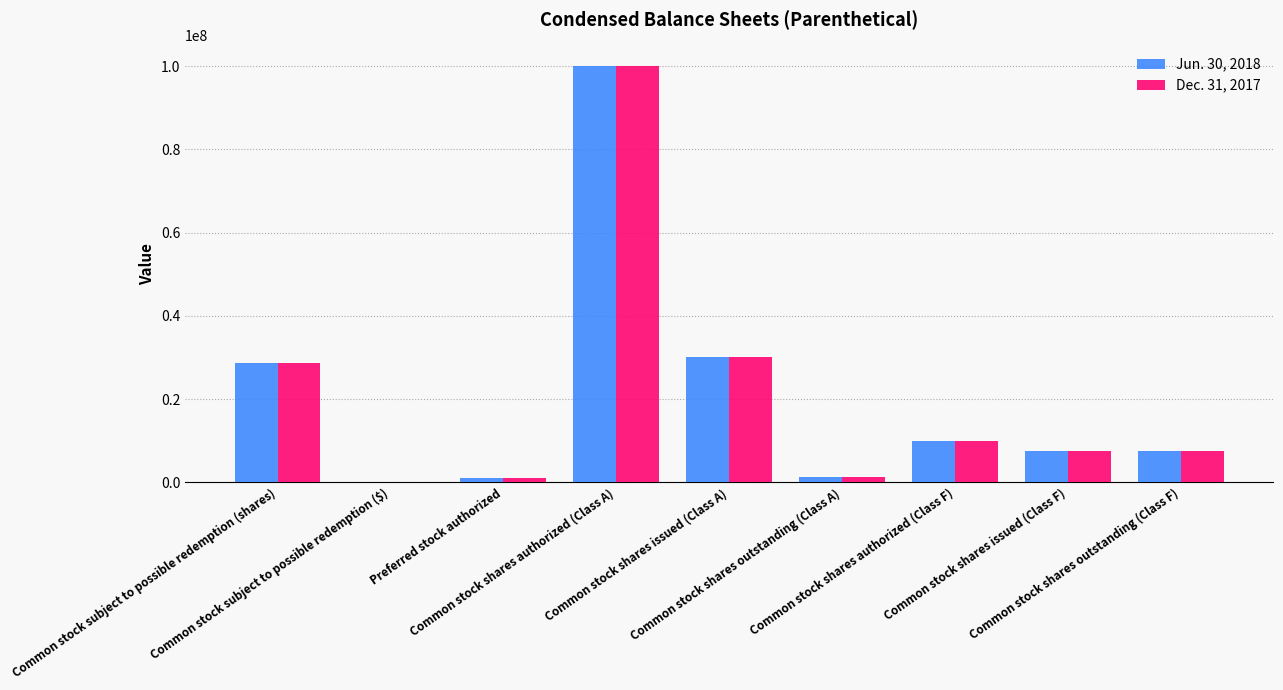

What is the average value of the Jun. 30, 2018 series?

20666668